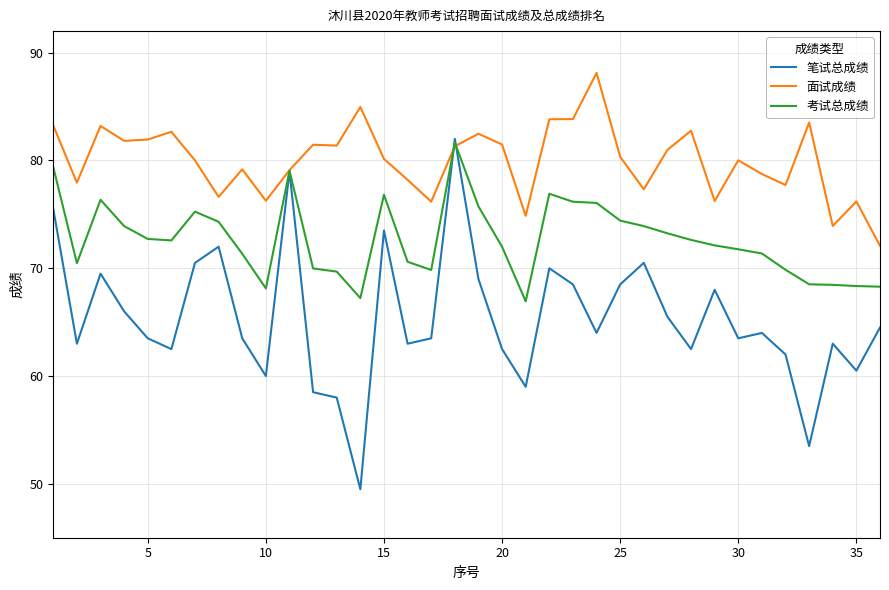

List the series in order of their overall mean, highest first.

面试成绩, 考试总成绩, 笔试总成绩